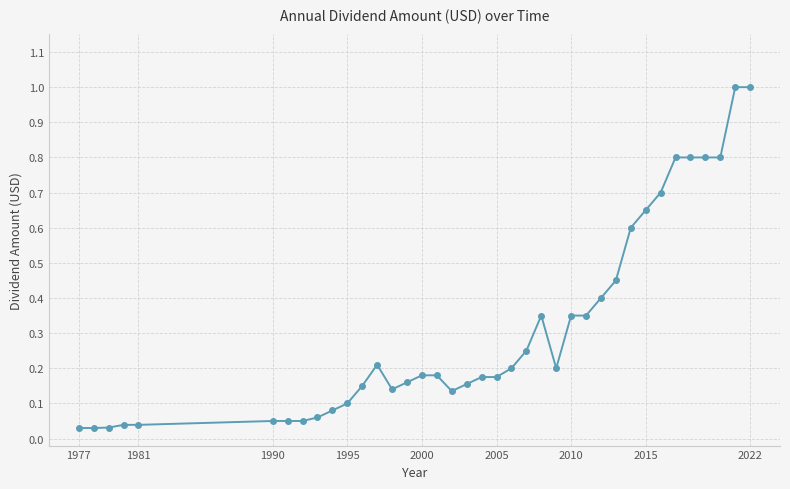

True or false: the data has more than 0 interior local peaks.

True